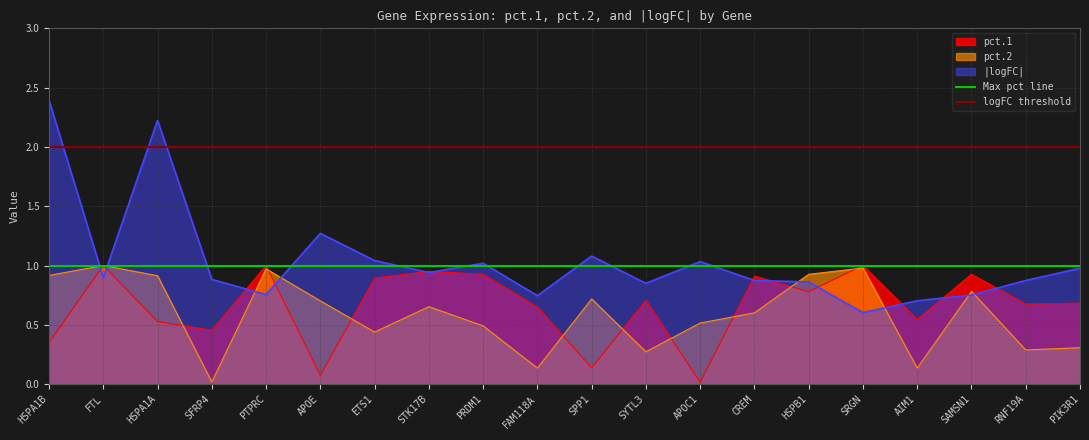

The pct.2 series shows 0.1 at PIK3R1. True or false?

False